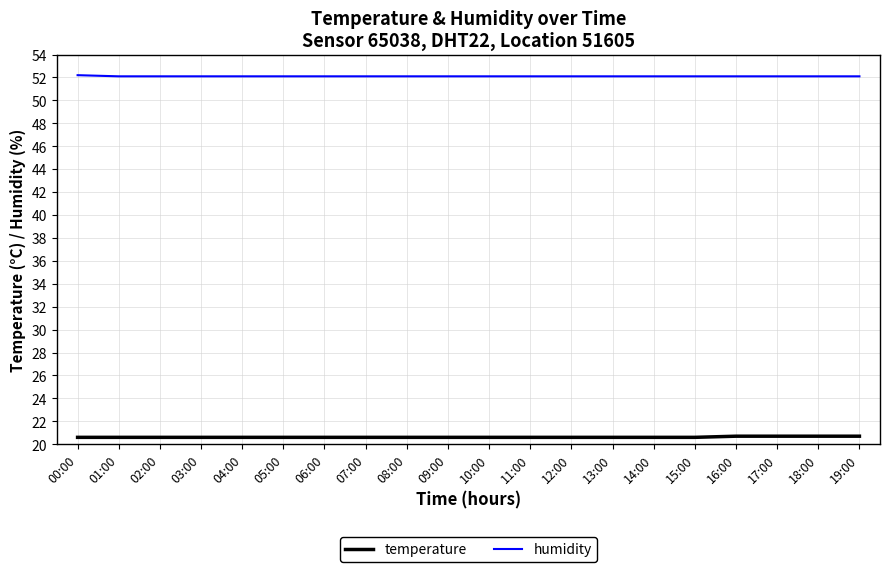

What is the spread (max minus min) of values at 16:00?

31.4